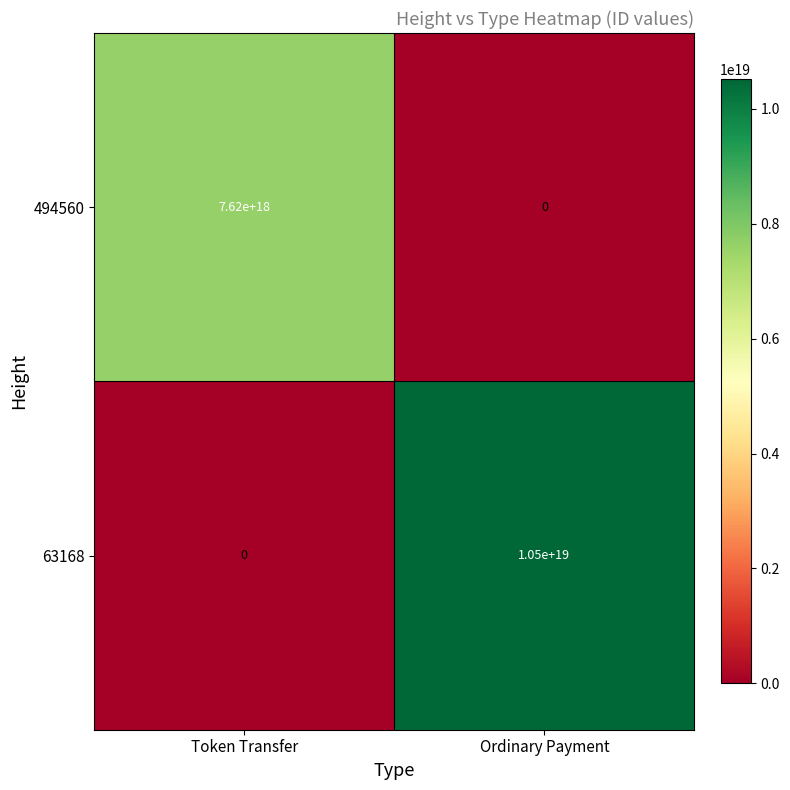

Which series has the largest range (max minus min)?

63168